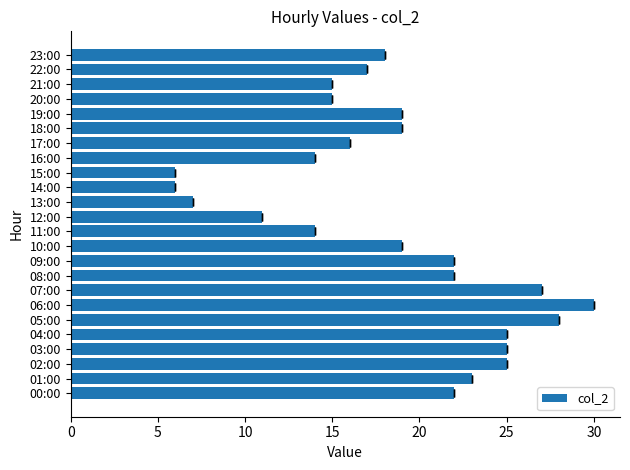

Reading left to right, extract all data points from this chart.

22	23	25	25	25	28	30	27	22	22	19	14	11	7	6	6	14	16	19	19	15	15	17	18